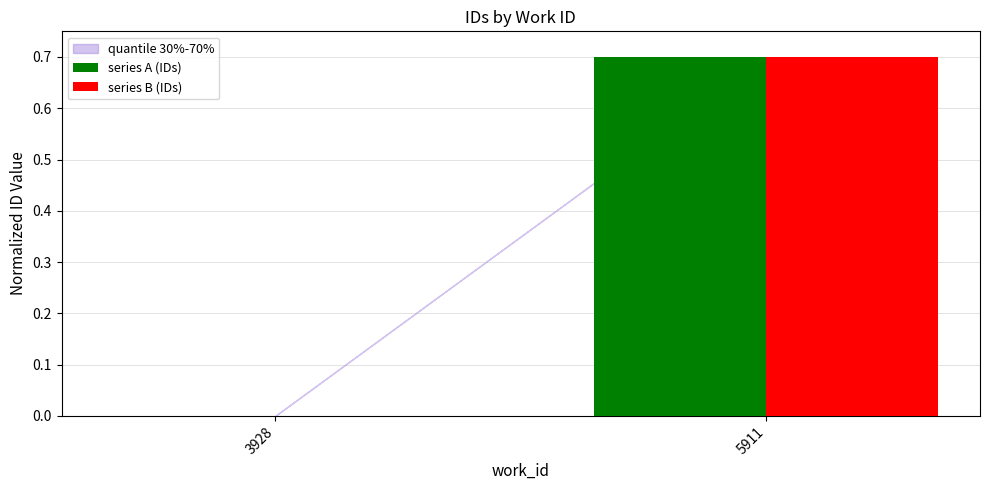

Is it true that series A (IDs) equals 0.2 at 3928?

False